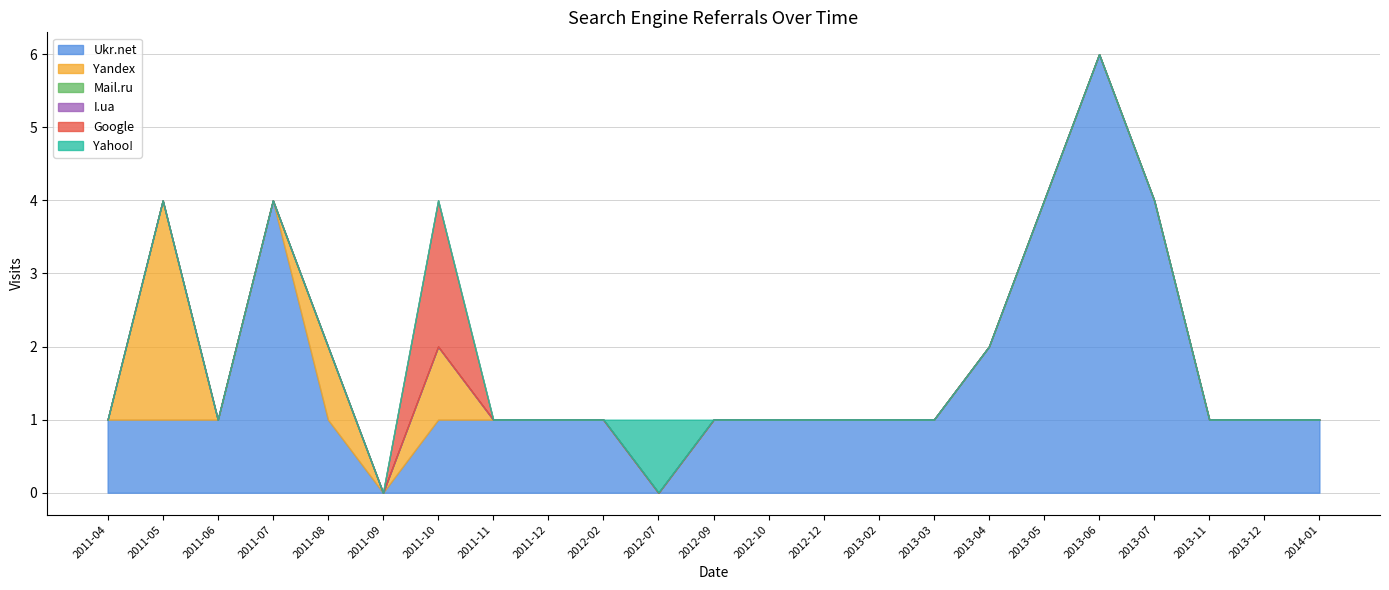

Does the chart have visible grid lines?

Yes